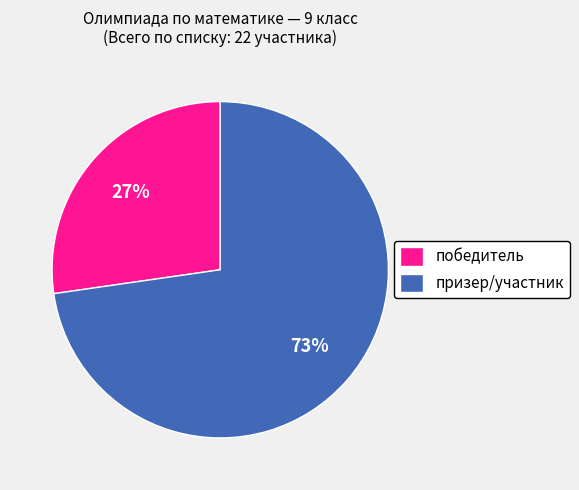

True or false: призер/участник accounts for 73% of the total.

True